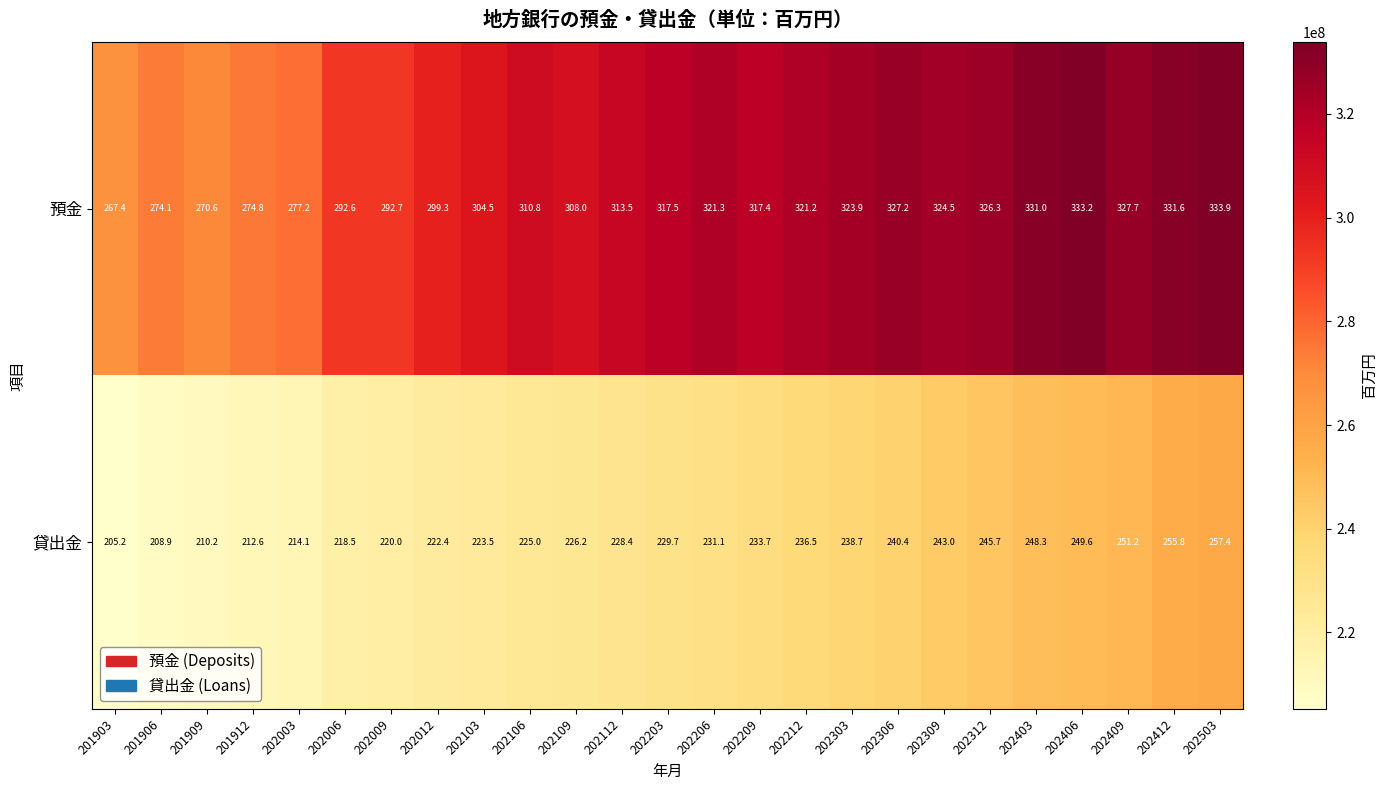

Where is 預金 nearest to the value 300?

202012